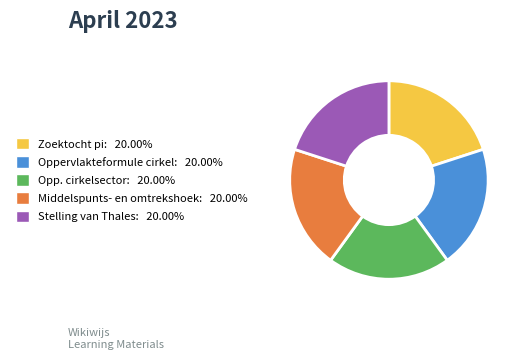

Is there any slice that represents more than half of the pie?

No